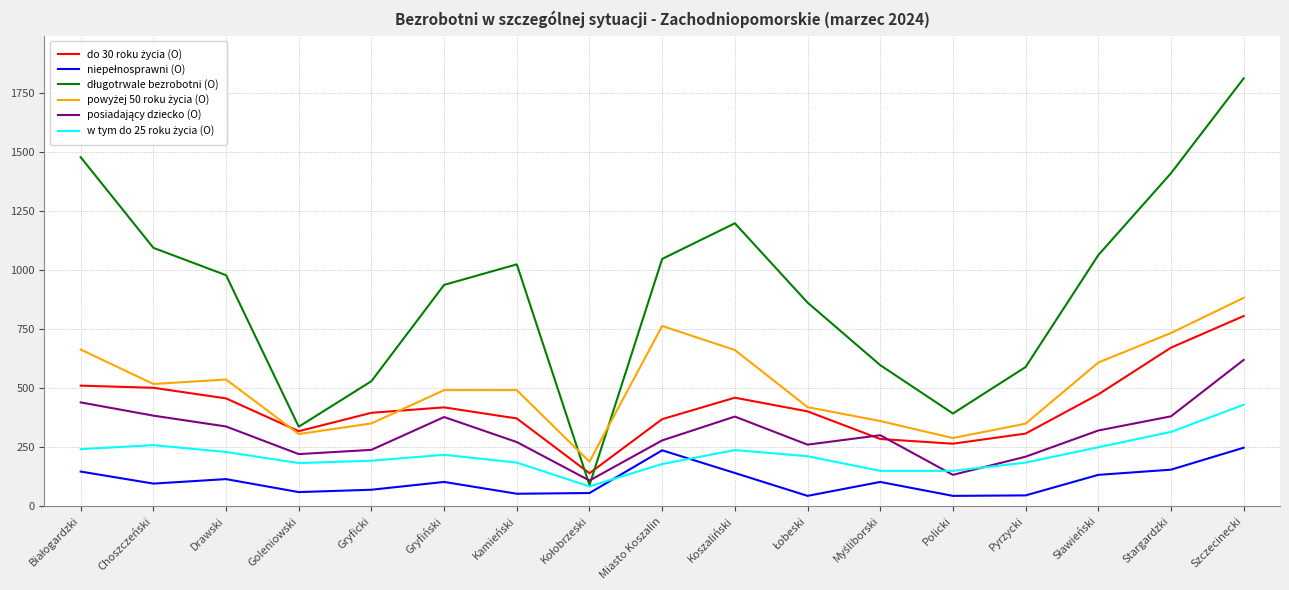

At which category is the sum across all series the highest?

Szczecinecki